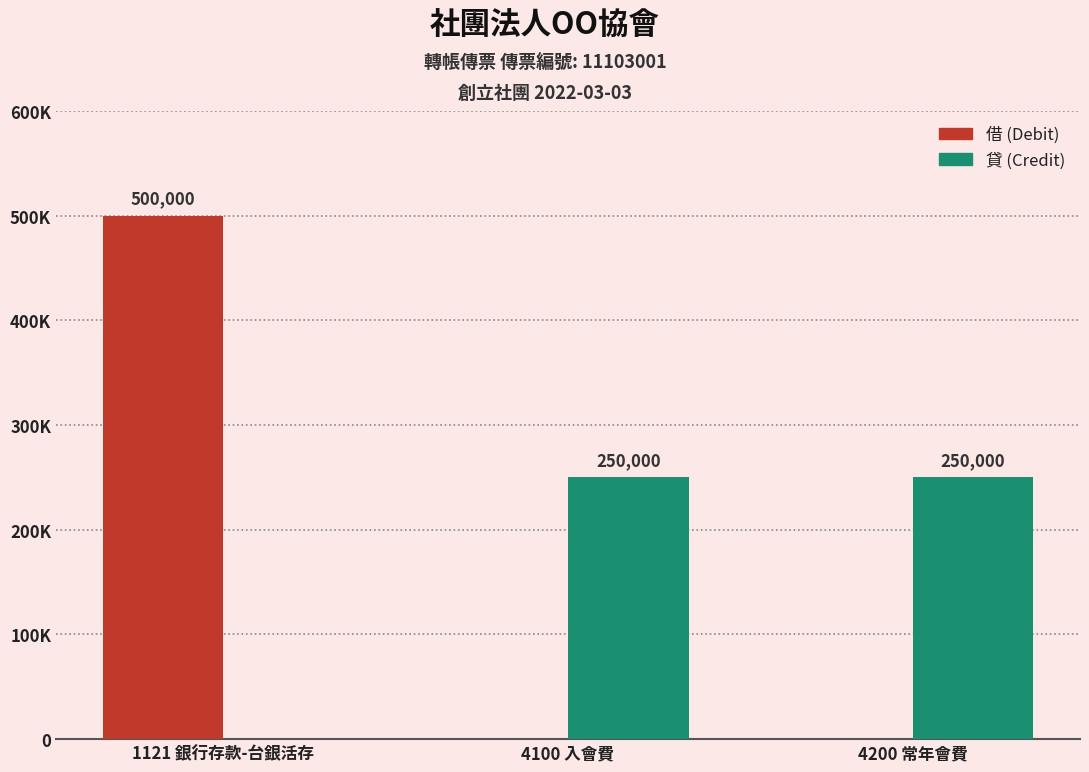

What are all the series names shown in the legend?

借 (Debit), 貸 (Credit)